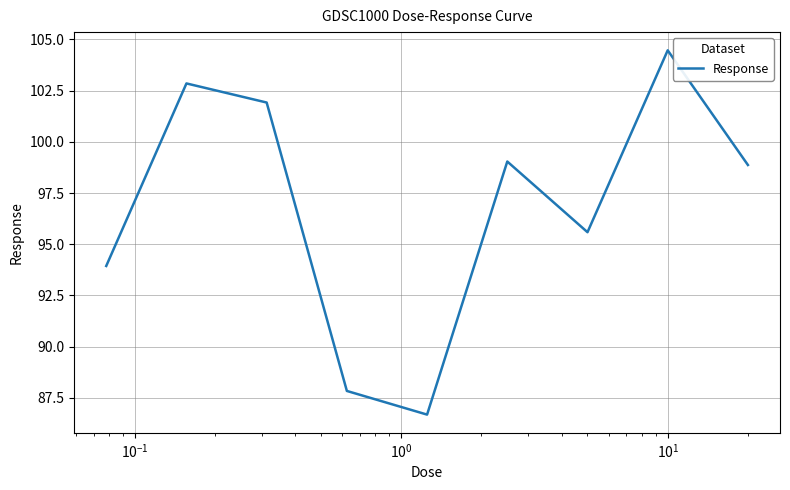

What is the greatest value displayed?

104.5